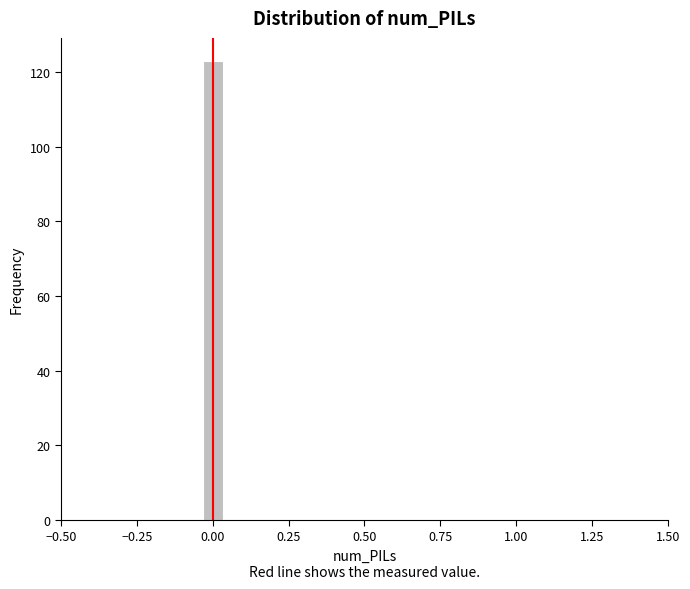

Read against the x-axis, roughly where is the centre of the tallest bar?

0.00